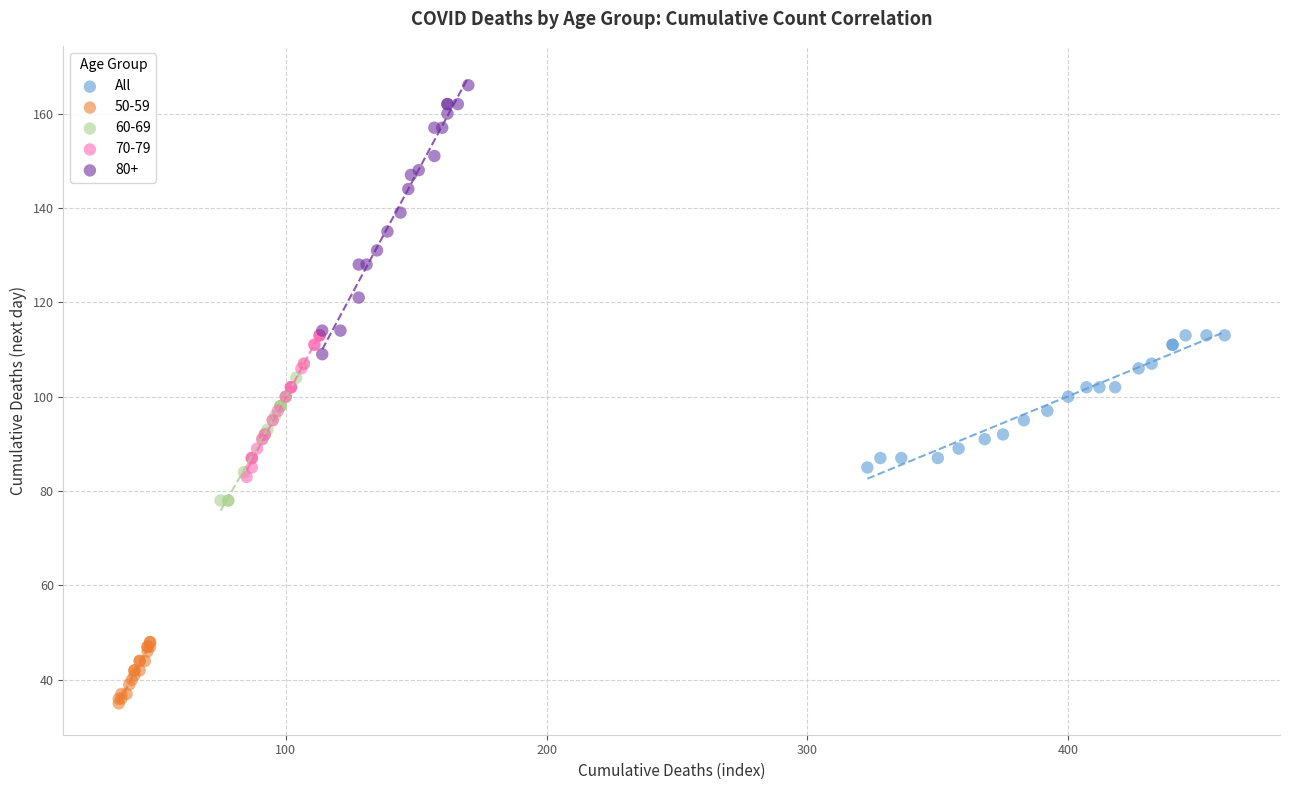

Which series contains the highest Y value?

80+